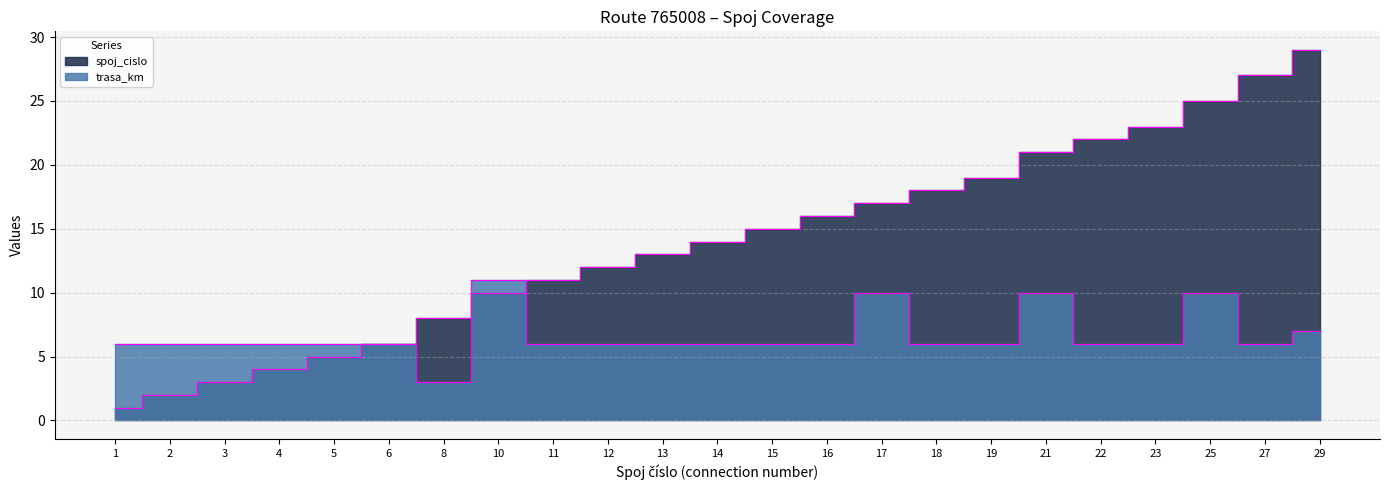

In trasa_km, how many points are higher than both neighbors (excluding endpoints)?

4